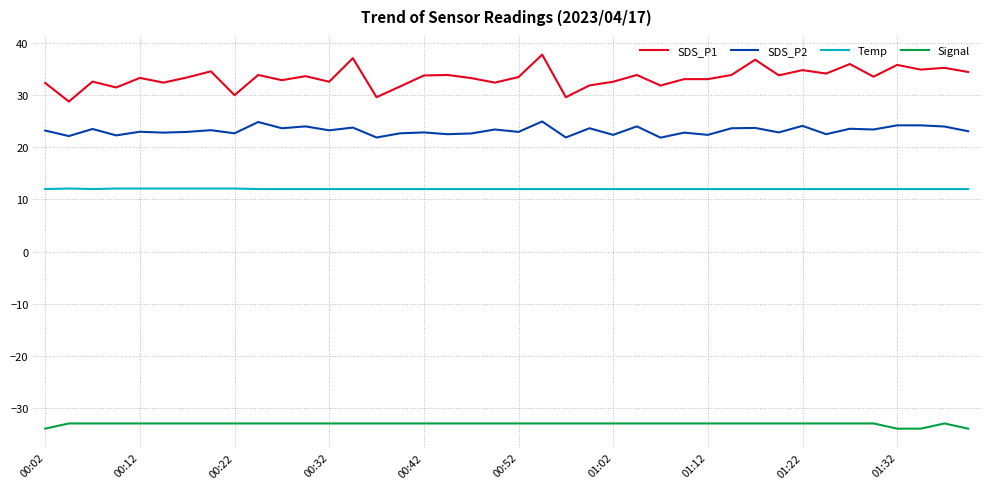

What is the smallest value displayed?

-34.0